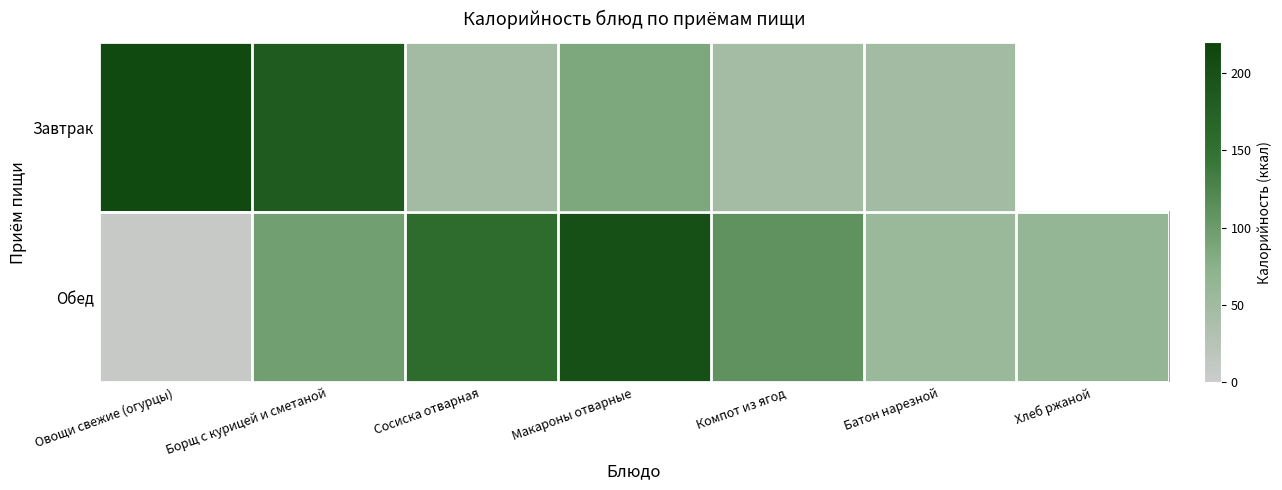

What is the minimum value for Обед?

7.2